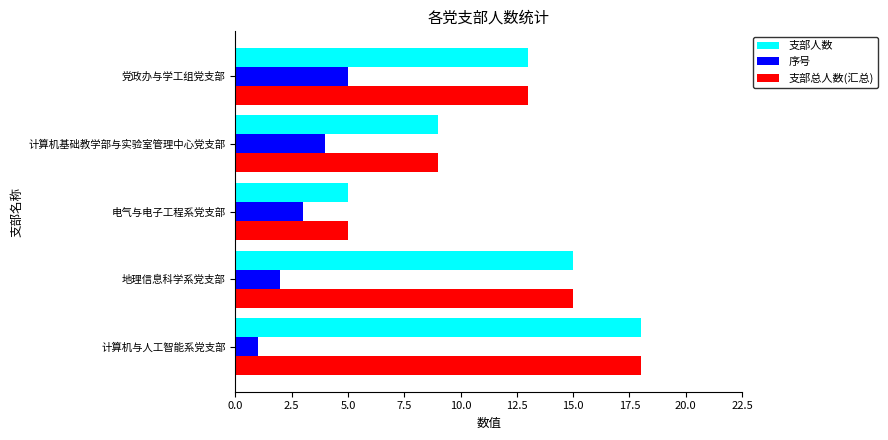

How many data points in 支部总人数(汇总) are less than 13?

2